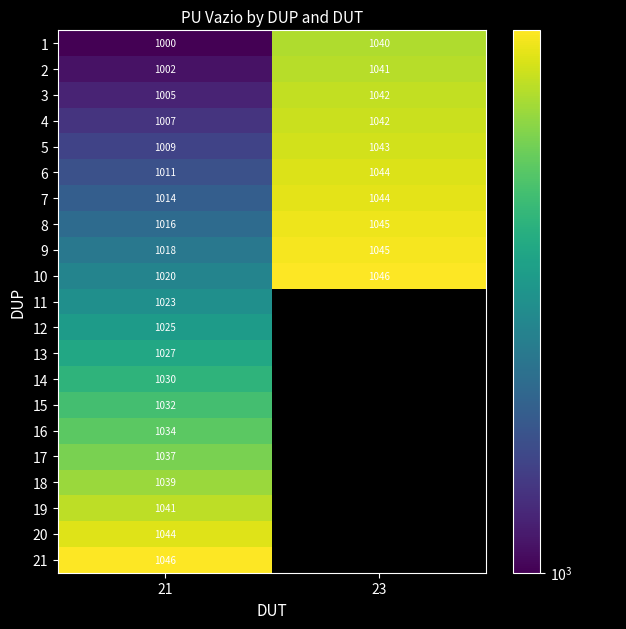

What is the difference between the 6 values at 23 and 21?

33